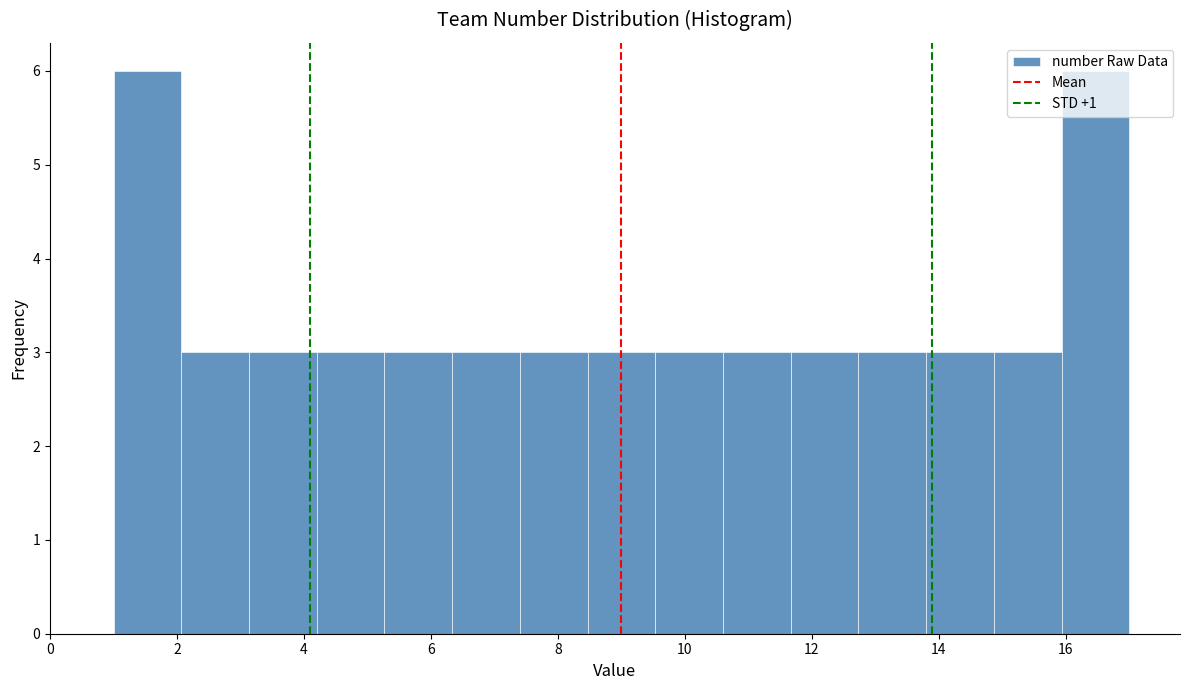

What is the height of the bar covering 5.2 to 6.4 on the x-axis? Neither the bar edges nor the heights are printed on the chart, so give them approximately, as read against the axes.

3